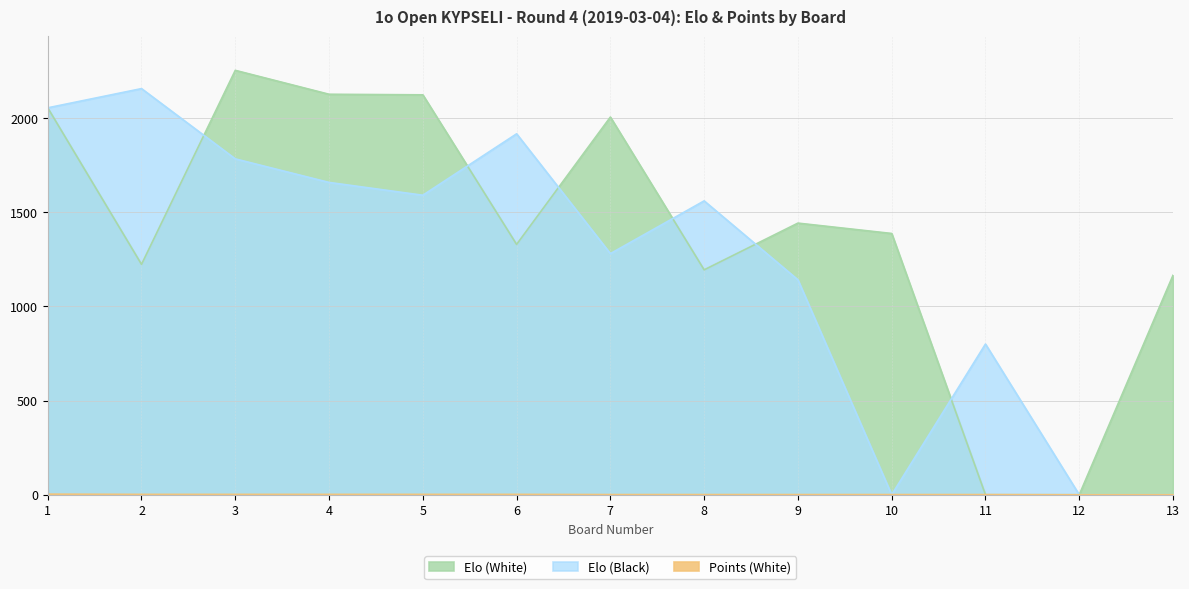

True or false: Elo (White) has a value of 1931 at 13.

False